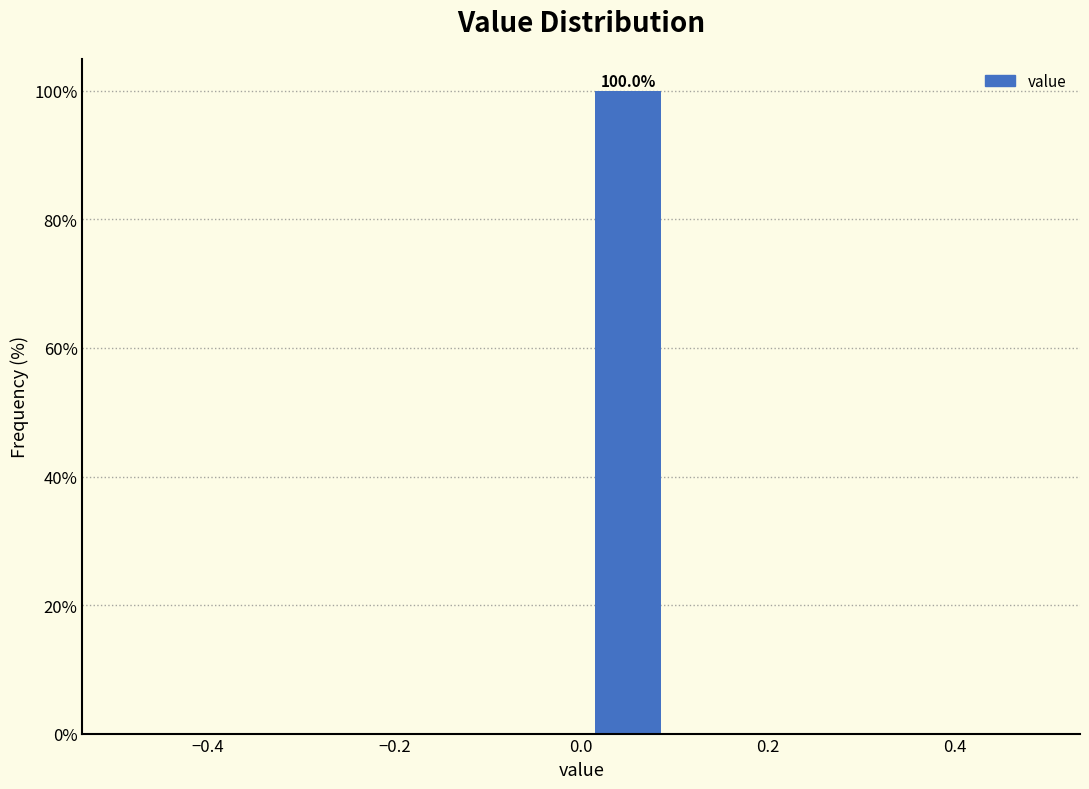

Which range on the x-axis has the tallest bar?

0.0 to 0.1